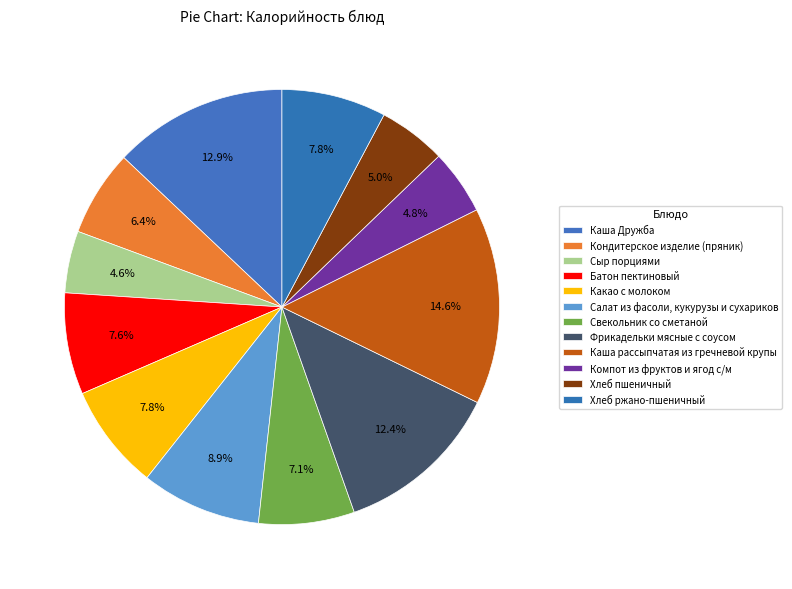

Is there any slice that represents more than half of the pie?

No